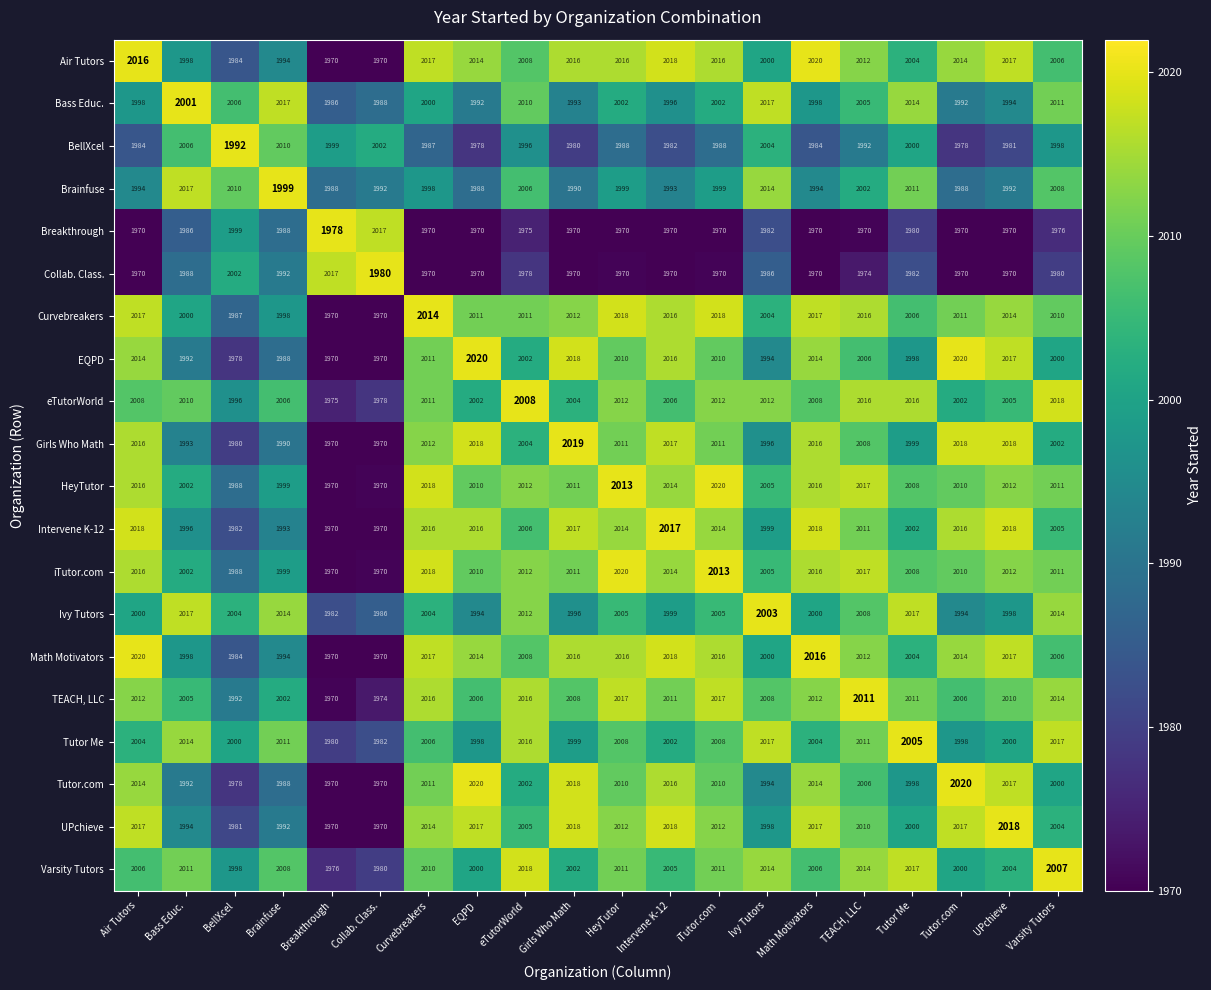

Where does the Tutor Me series first go above 2006?

Bass Educ.